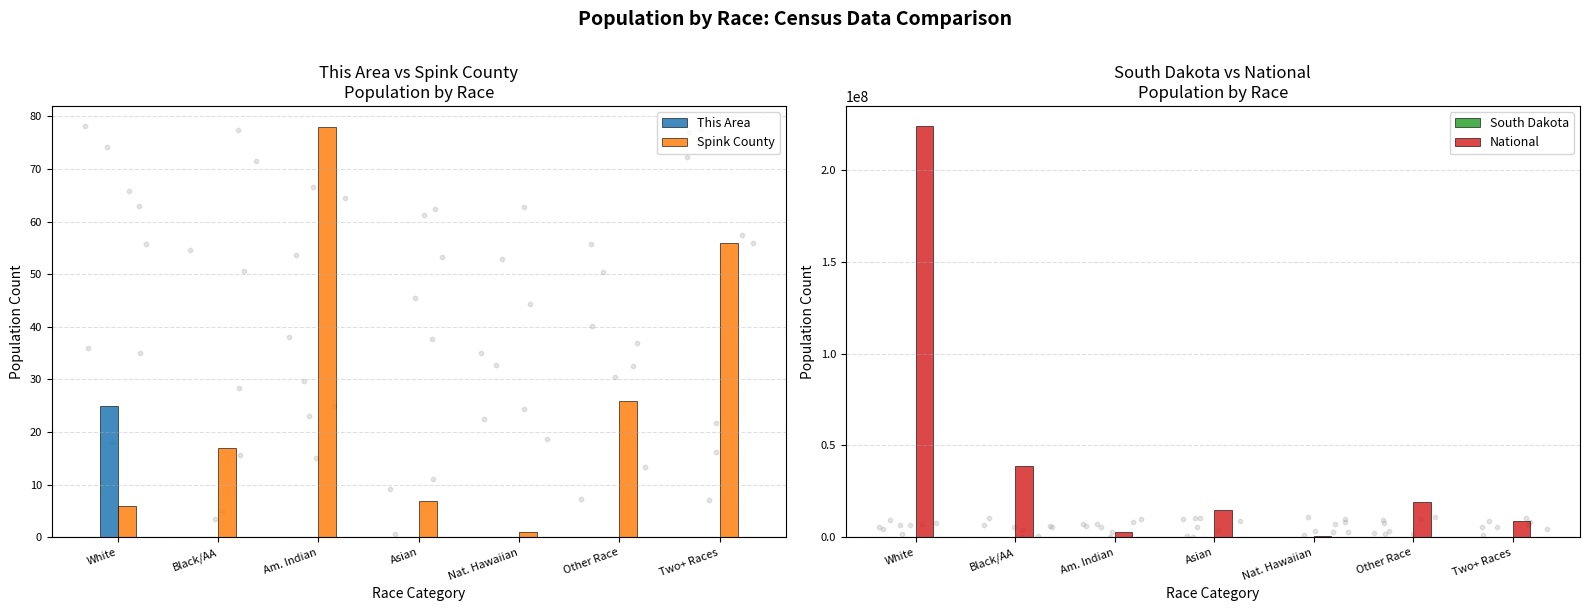

At how many categories does at least one series exceed 50079378?

1